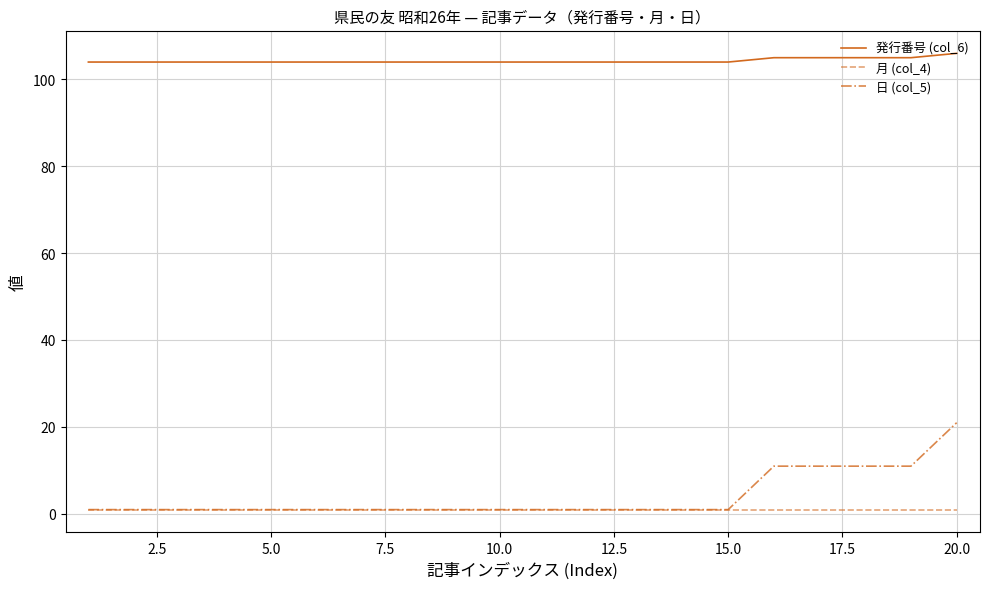

True or false: 発行番号 (col_6) and 月 (col_4) intersect in this chart.

False